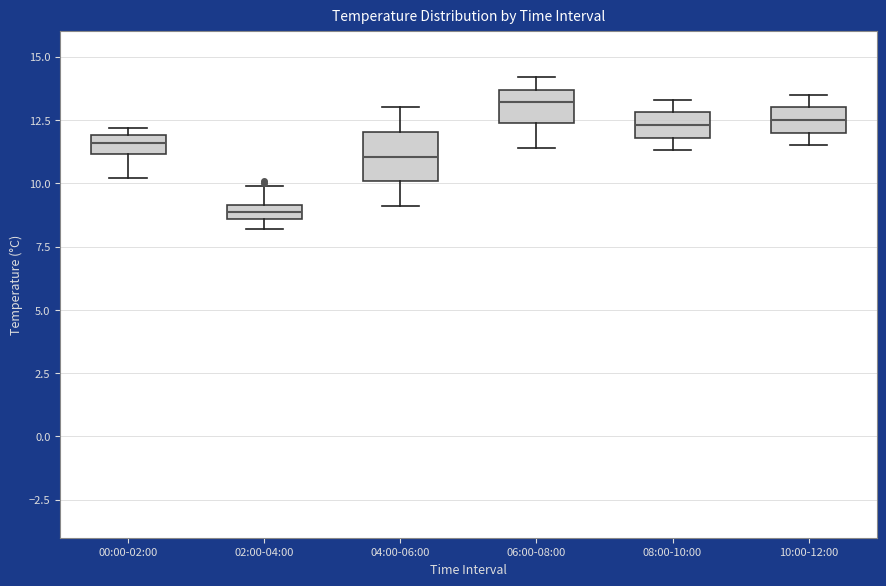

Comparing the boxes themselves (not the whiskers), which one is the tallest?

04:00-06:00